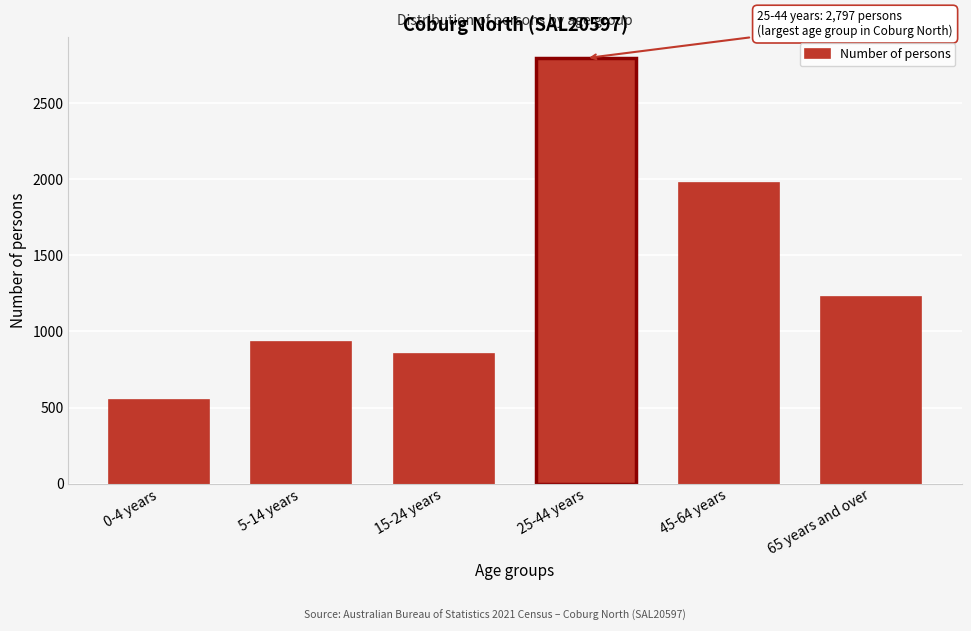

Reading left to right, list all the values displayed in this chart.

549	931	850	2797	1979	1224